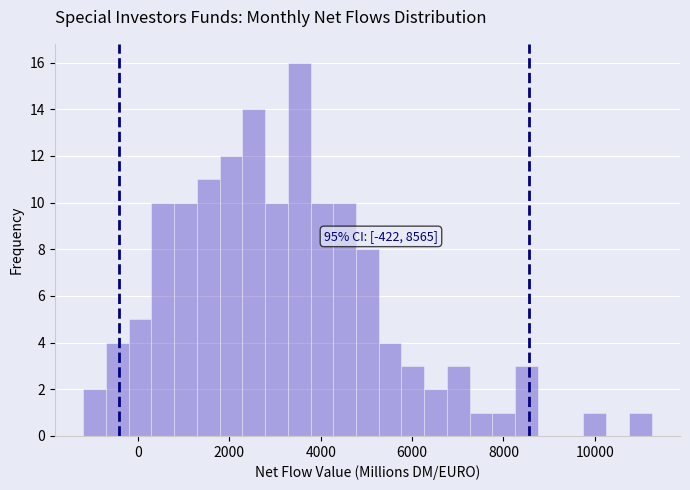

Read against the x-axis, roughly where is the centre of the tallest bar?

3600